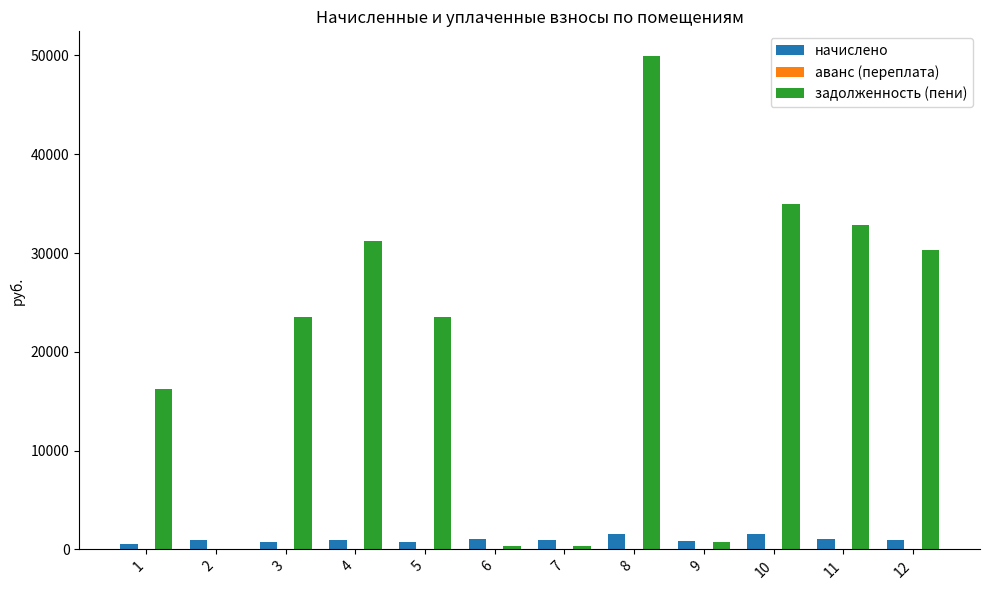

What is the maximum value for начислено?

1595.9